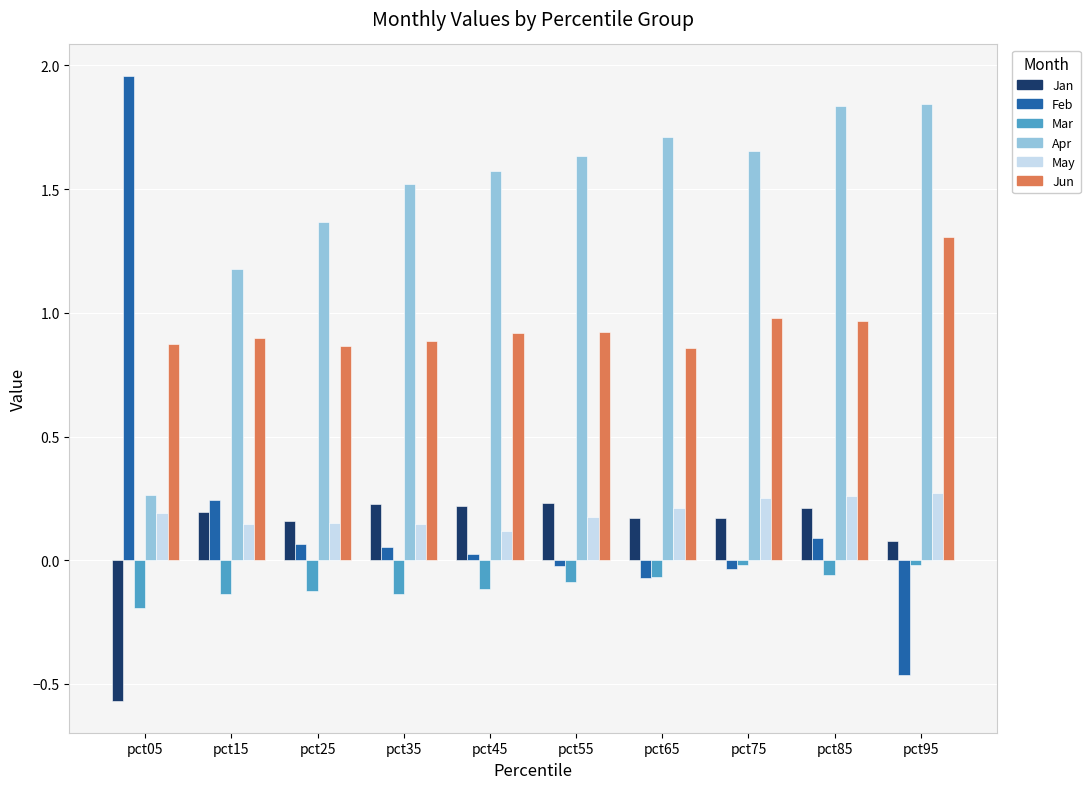

Rank the series at pct95 from highest to lowest value.

Apr, Jun, May, Jan, Mar, Feb